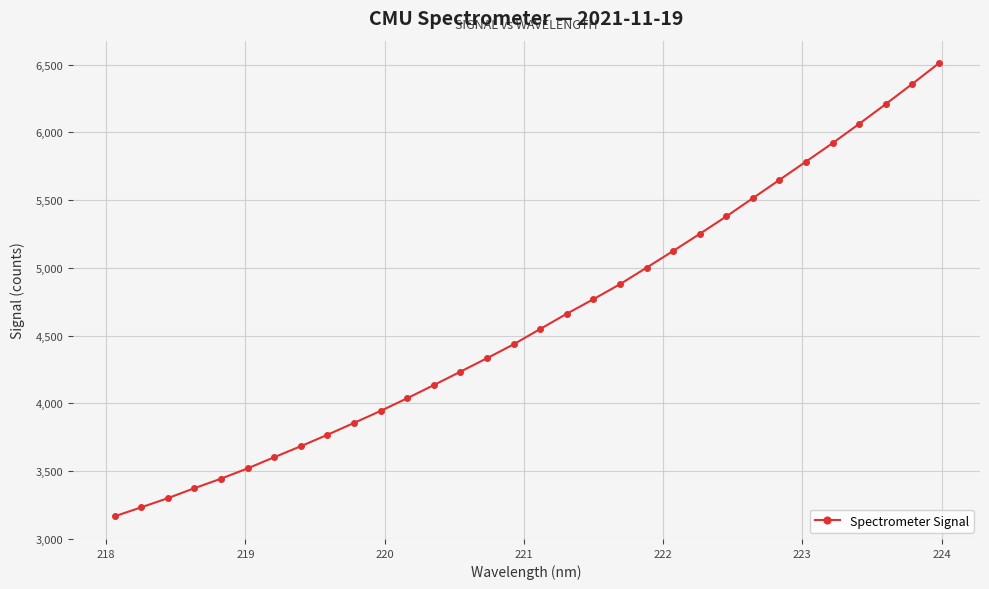

What is the difference between the second highest and minimum values?

3190.1